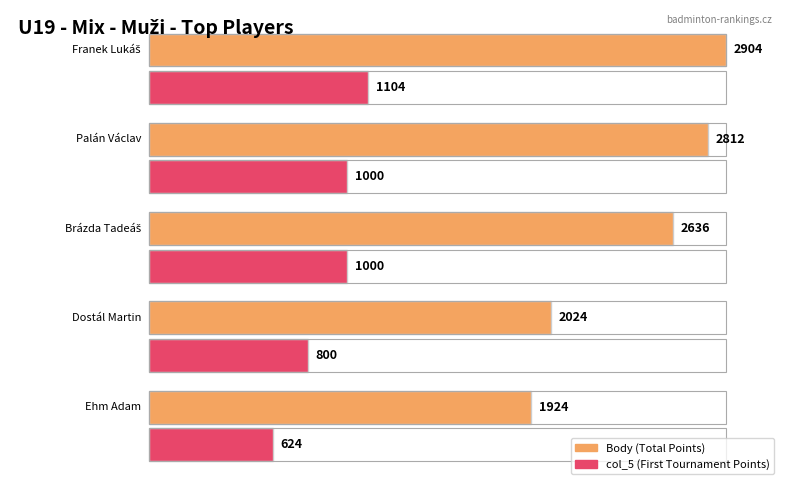

How many bars are there in each group?

2